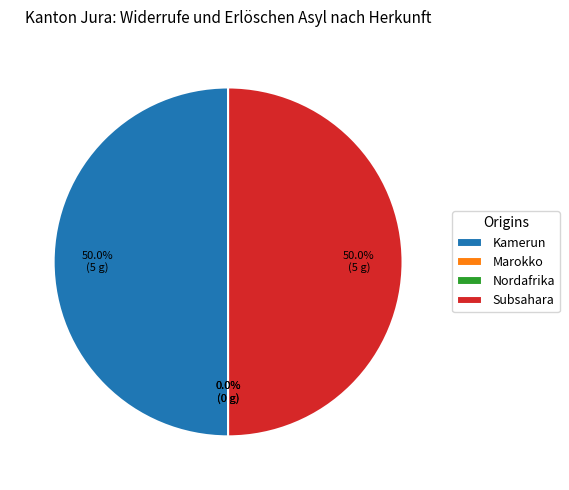

Does Subsahara account for over 50% of the chart?

No